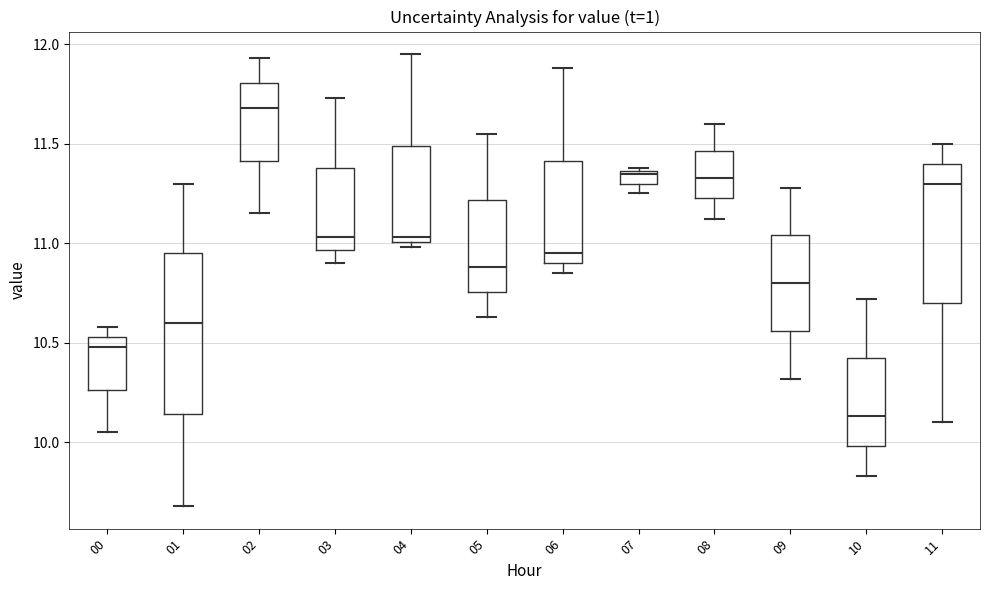

Which box has the lowest median line?

10